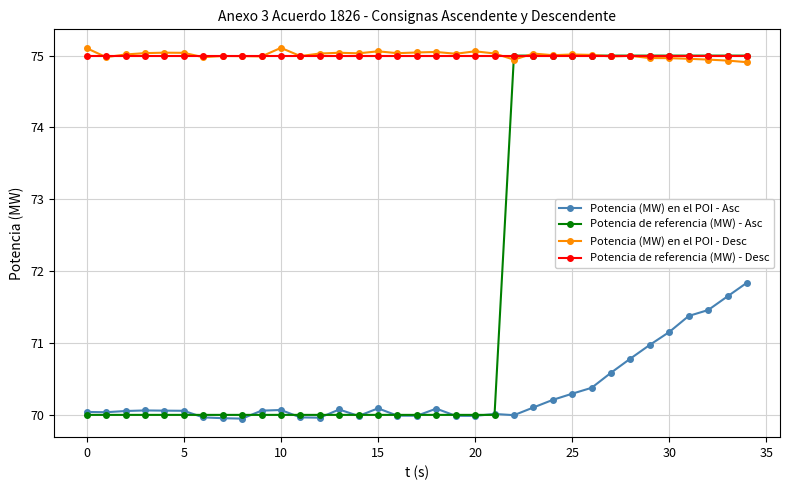

At how many categories does at least one series exceed 74?

35